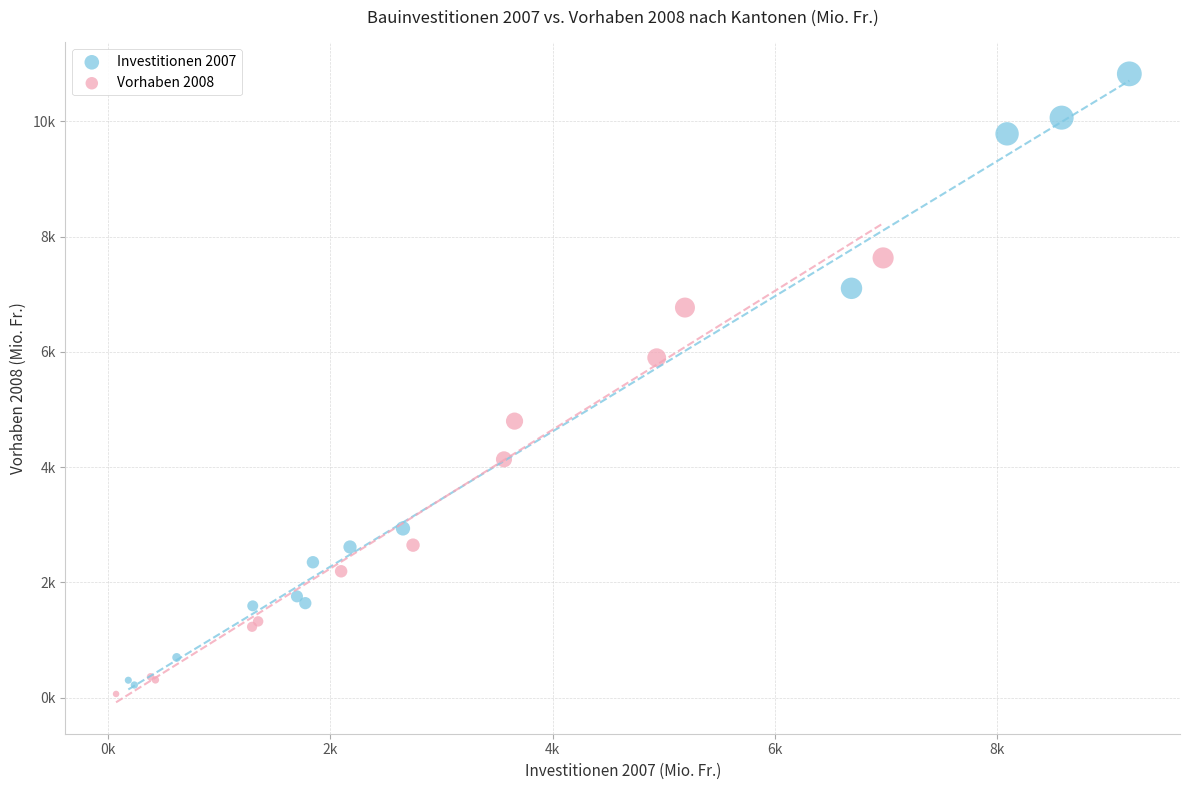

Which series reaches the maximum Y coordinate?

Investitionen 2007